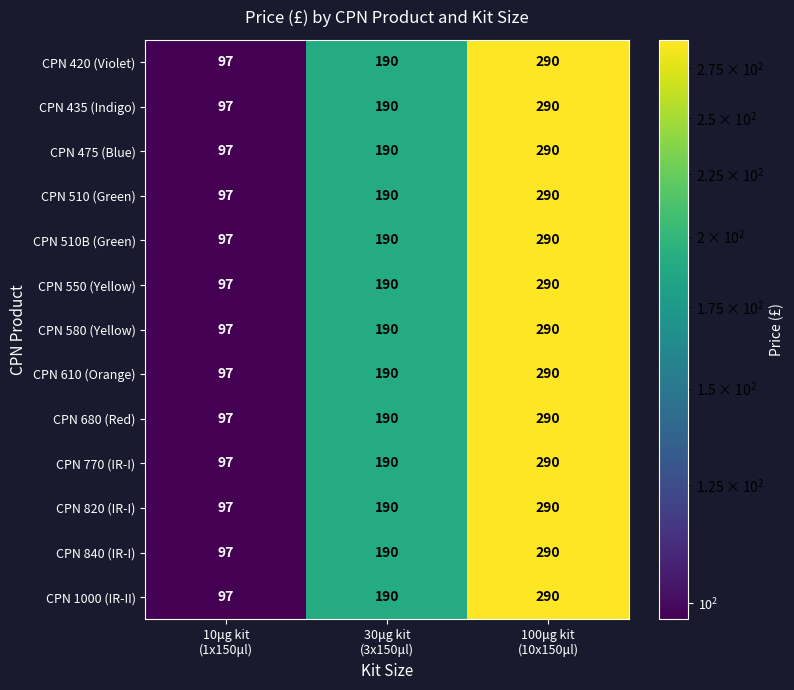

Count the CPN 475 (Blue) values in the range 97 to 290.

3